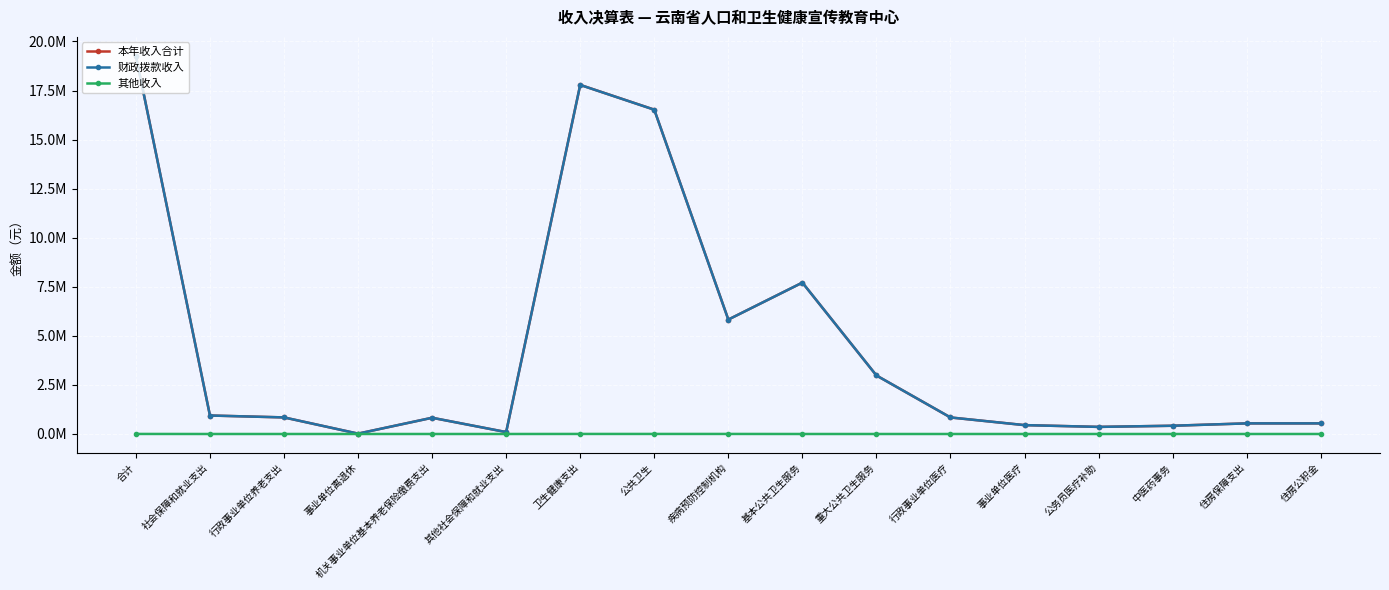

Does the chart have visible grid lines?

Yes